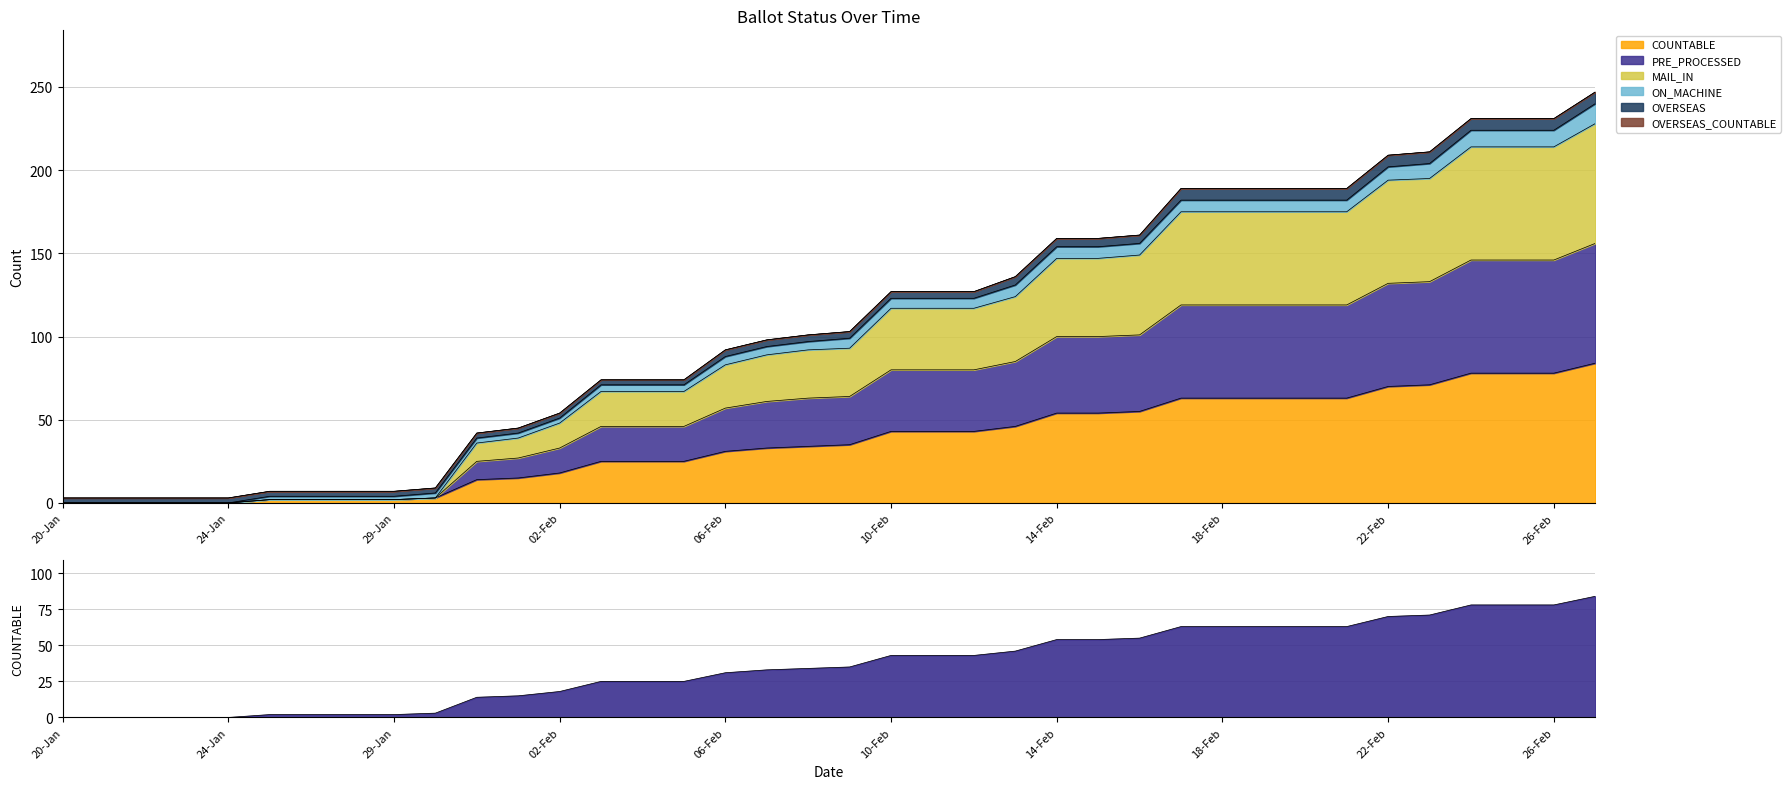

At which category is the sum across all series the highest?

27-Feb